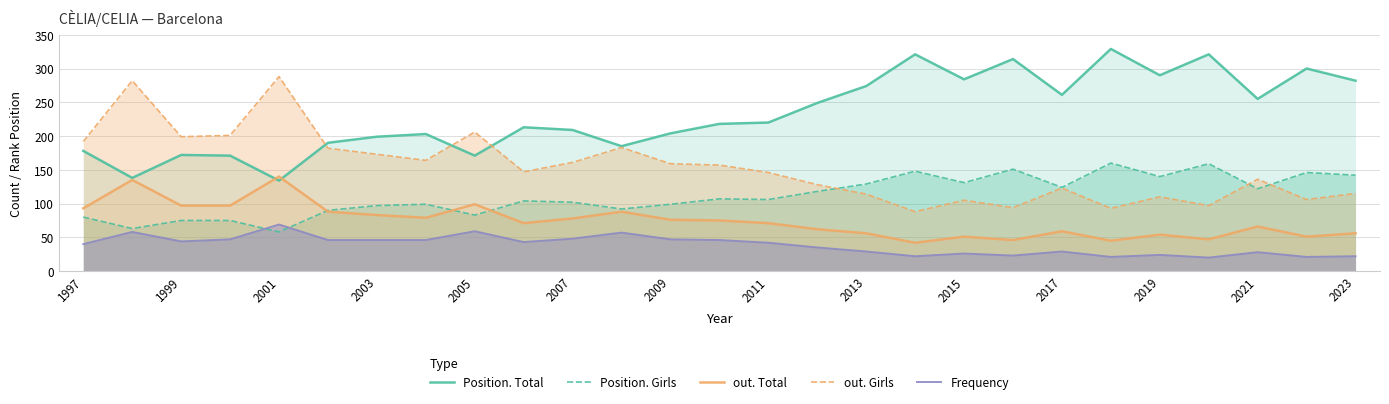

What is the spread (max minus min) of values at 2017?

232